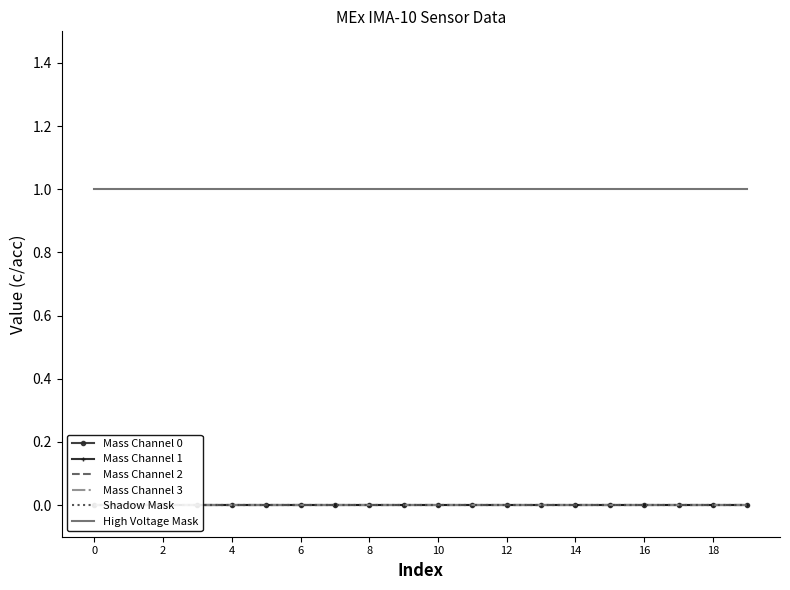

Which series has the largest total across all categories?

High Voltage Mask